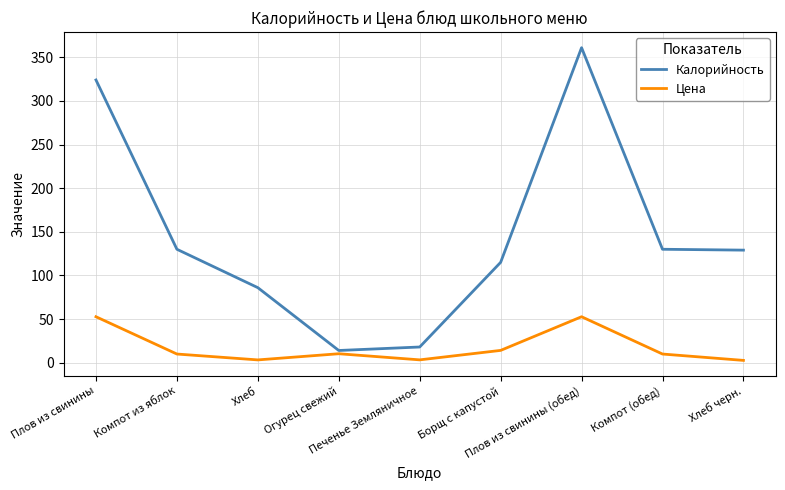

In Калорийность, how many points are higher than both neighbors (excluding endpoints)?

1